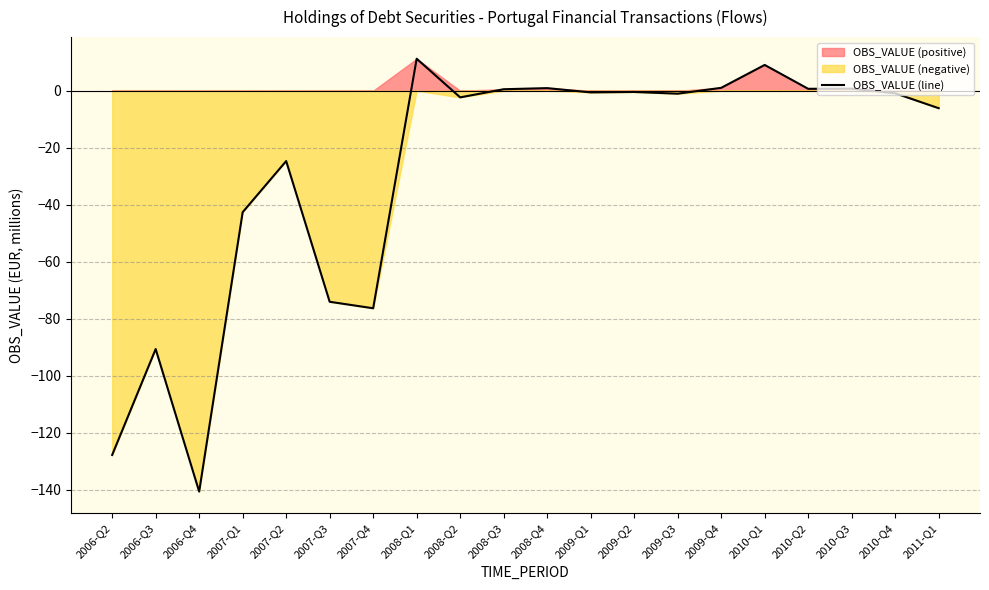

Reading left to right, what are all the values shown in this chart?

-127.7	-90.6	-140.6	-42.6	-24.7	-74.0	-76.3	11.2	-2.3	0.5	0.9	-0.6	-0.4	-1.0	1.0	9.0	0.7	0.7	-0.9	-6.1